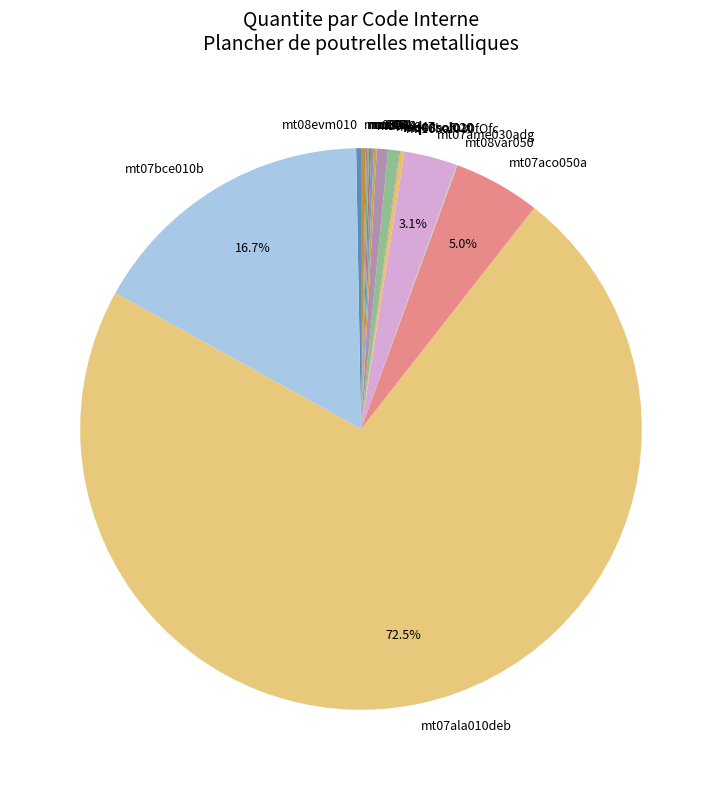

Between mo092 and mt07ala010deb, which is larger?

mt07ala010deb